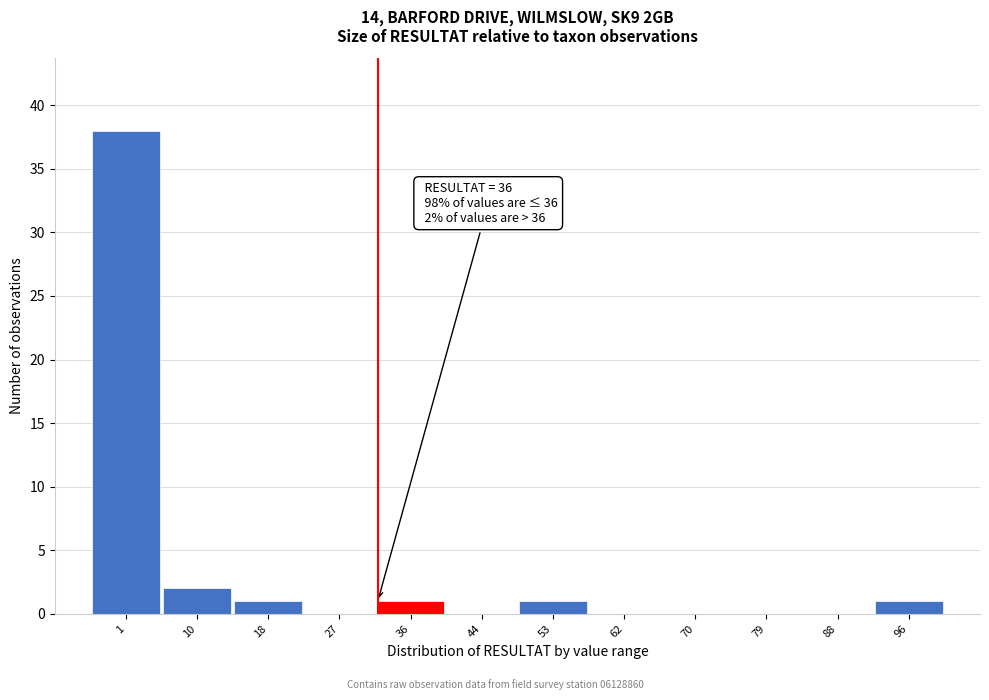

Reading left to right, extract all data points from this chart.

1=38	10=2	18=1	27=0	36=1	44=0	53=1	62=0	70=0	79=0	88=0	96=1